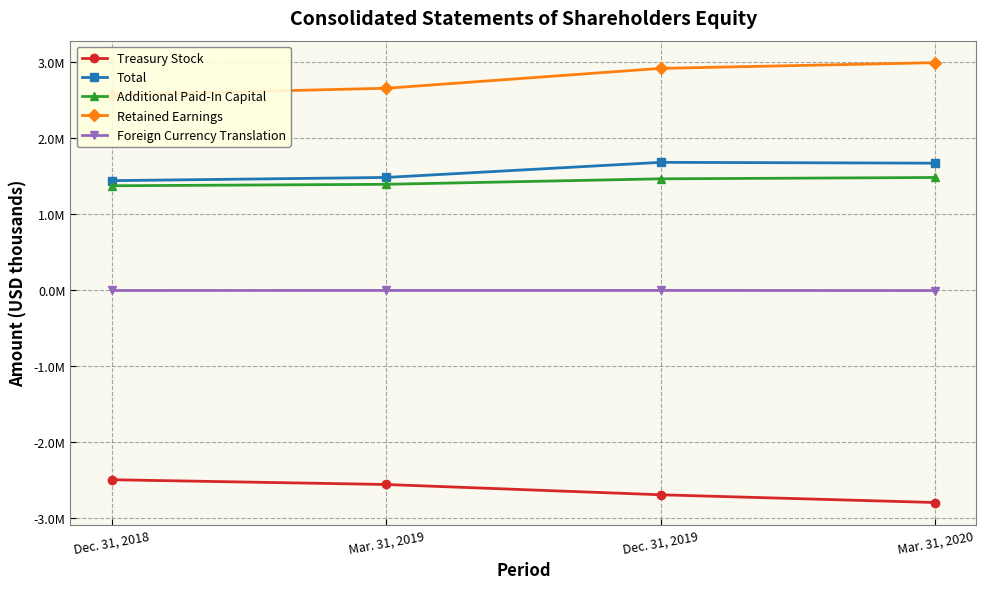

How many lines are shown in the chart?

5